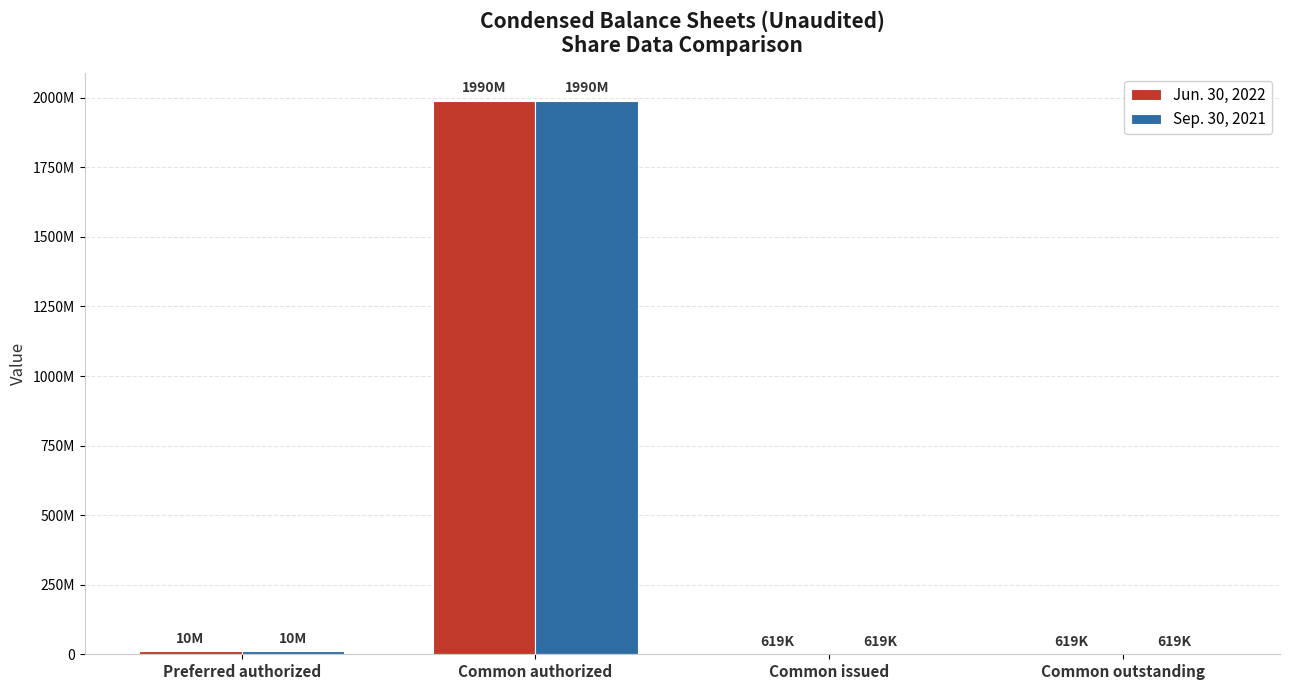

What are all the series names shown in the legend?

Jun. 30, 2022, Sep. 30, 2021